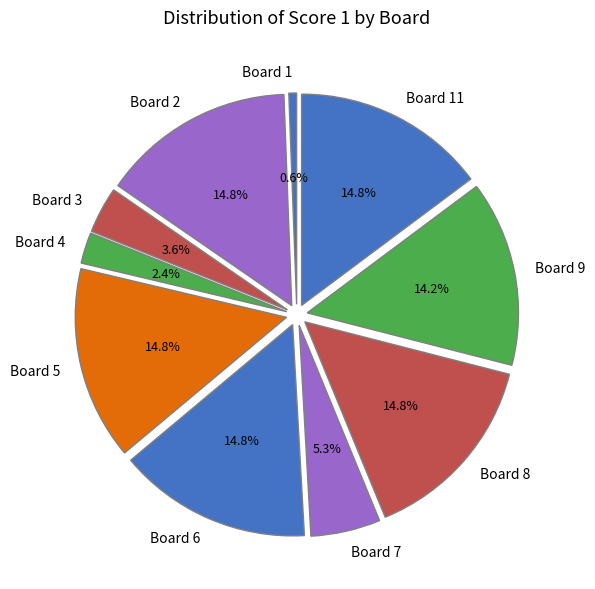

What is the largest slice in the pie chart?

Board 2